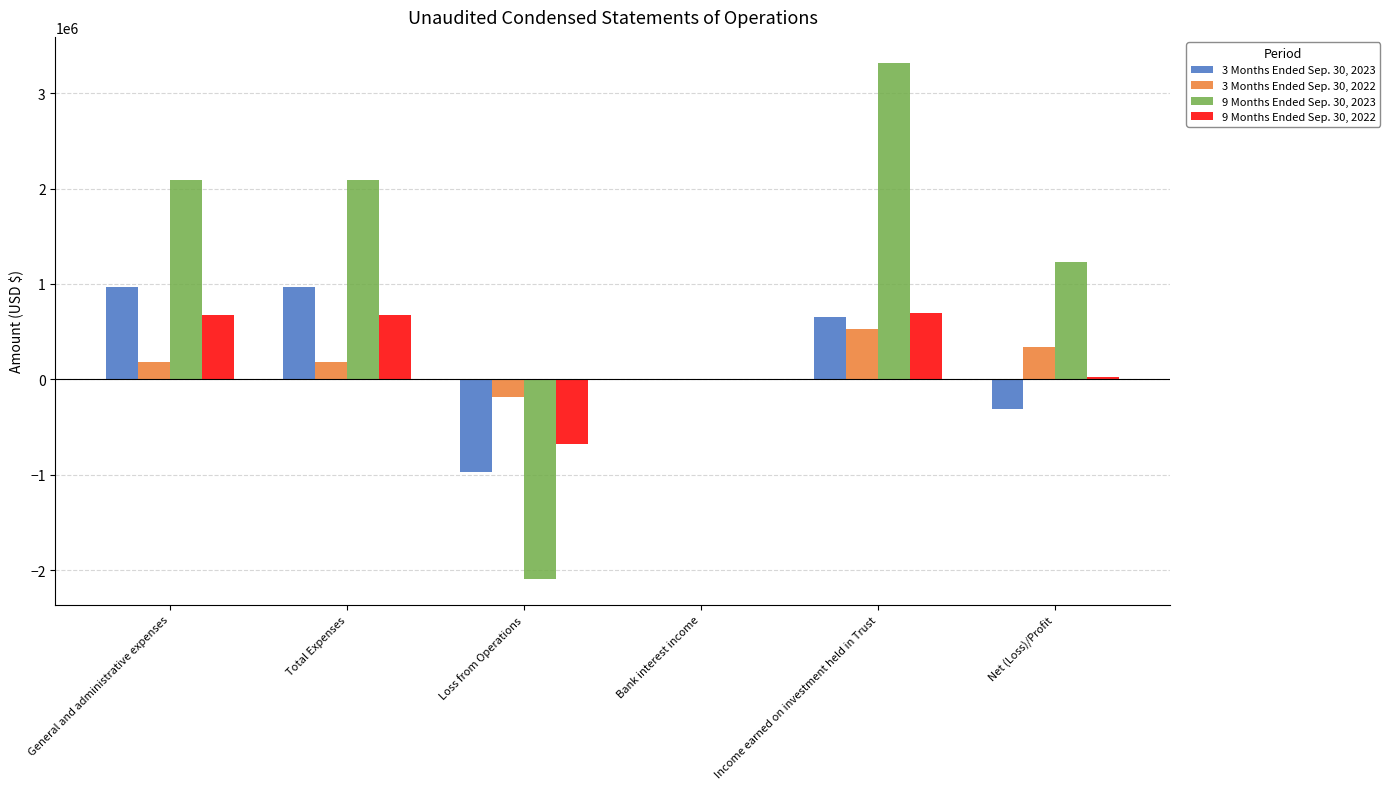

Count the 9 Months Ended Sep. 30, 2023 values in the range 3179 to 2090452.

4